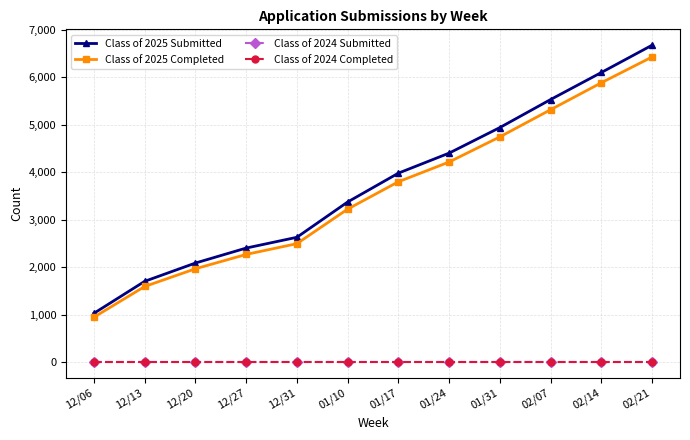

Is this an area chart (filled region under the line)?

No